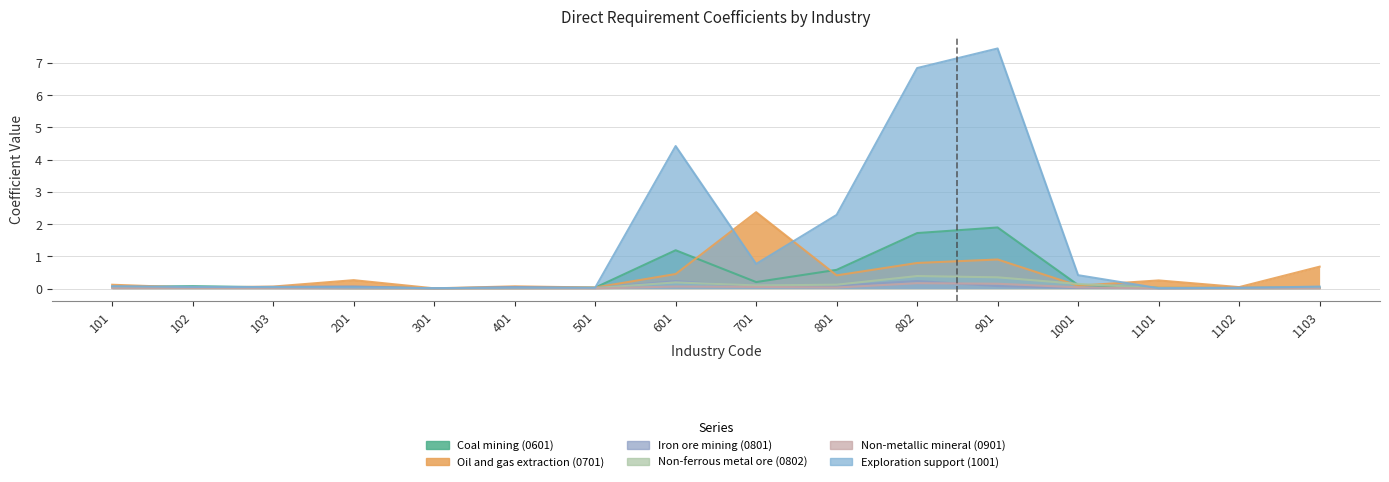

True or false: Non-metallic mineral (0901) and Exploration support (1001) intersect in this chart.

False